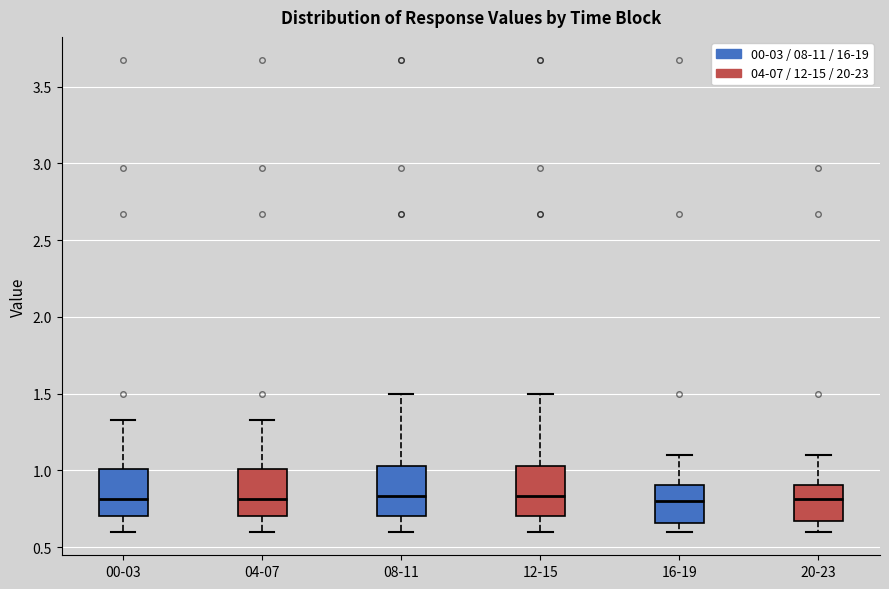

Reading left to right, transcribe this box plot: for each box, give where its median line is, the range the box spans, and where its two whiskers end, as read against the y-axis. The values are not printed on the chart, so give them approximately, as read against the axis.

00-03: median 0.80, box 0.70 to 1.00, whiskers 0.60 to 1.35
04-07: median 0.80, box 0.70 to 1.00, whiskers 0.60 to 1.35
08-11: median 0.85, box 0.70 to 1.05, whiskers 0.60 to 1.50
12-15: median 0.85, box 0.70 to 1.05, whiskers 0.60 to 1.50
16-19: median 0.80, box 0.65 to 0.90, whiskers 0.60 to 1.10
20-23: median 0.80, box 0.65 to 0.90, whiskers 0.60 to 1.10